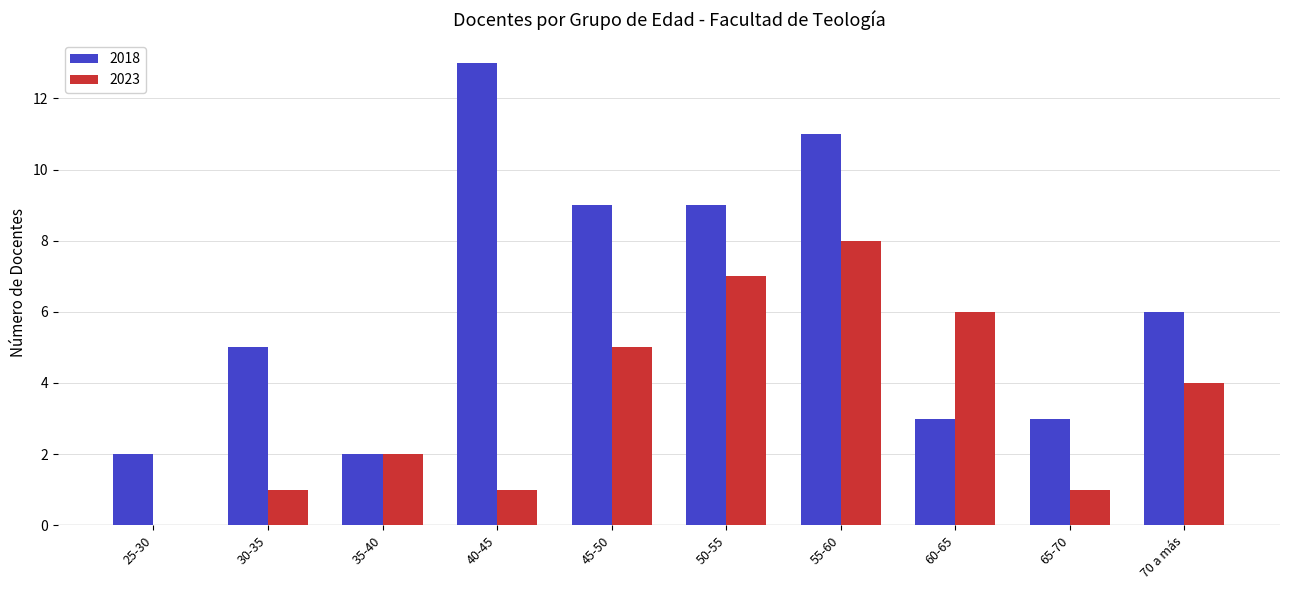

Reading left to right, extract all data points from this chart.

2018: 2	5	2	13	9	9	11	3	3	6
2023: 0	1	2	1	5	7	8	6	1	4